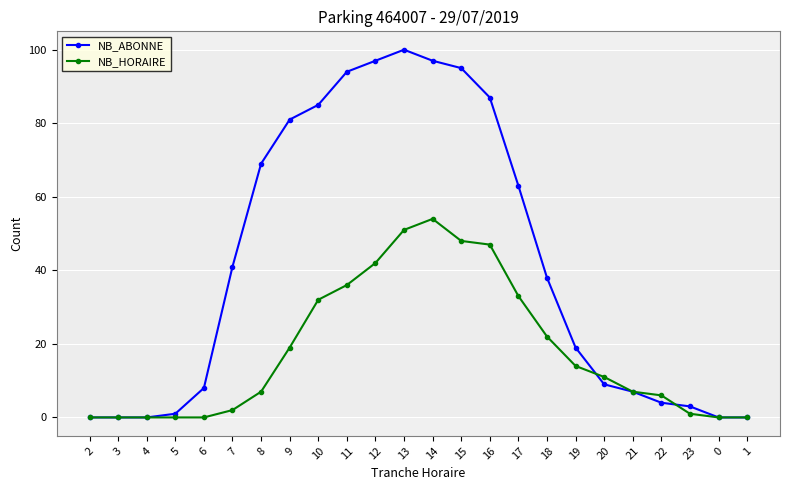

What is the total value across all series at 9?

100